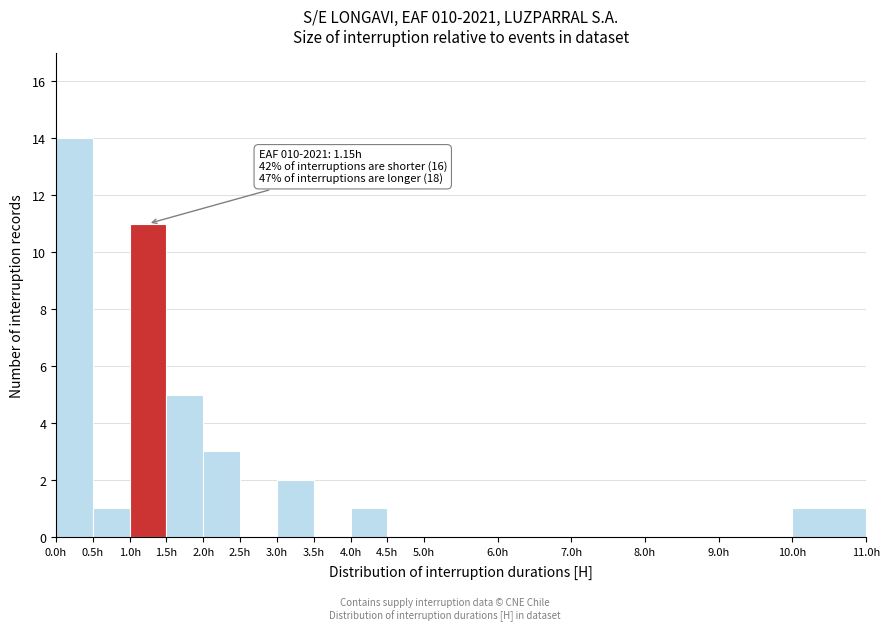

Over which range of the x-axis is the bar tallest?

0.0 to 0.5